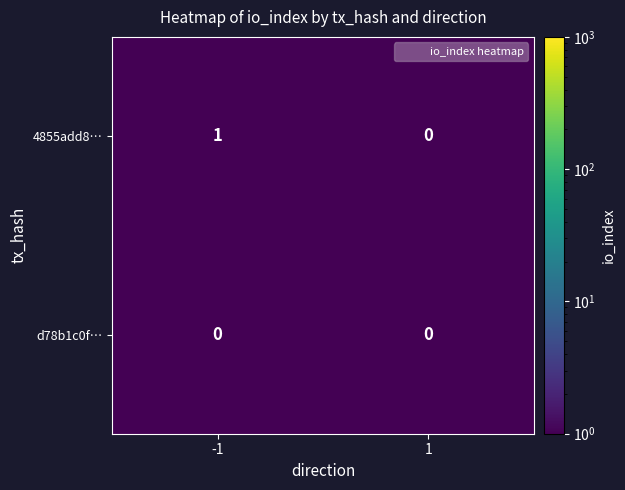

List the series in order of their overall mean, lowest first.

d78b1c0f…, 4855add8…